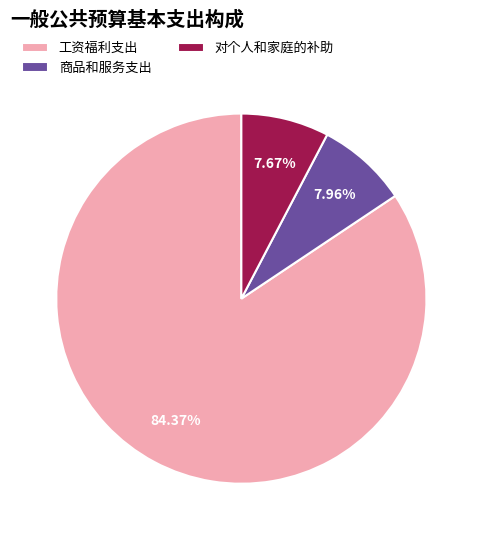

Is there a majority slice in this chart?

Yes